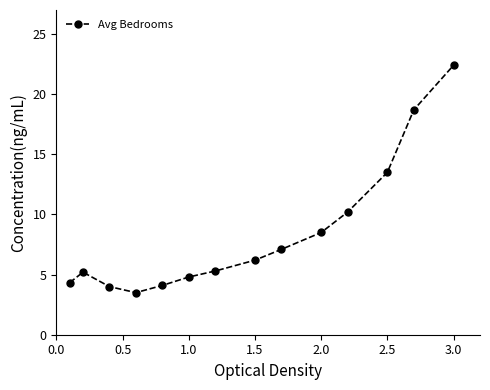

How many data points are less than 6?

7